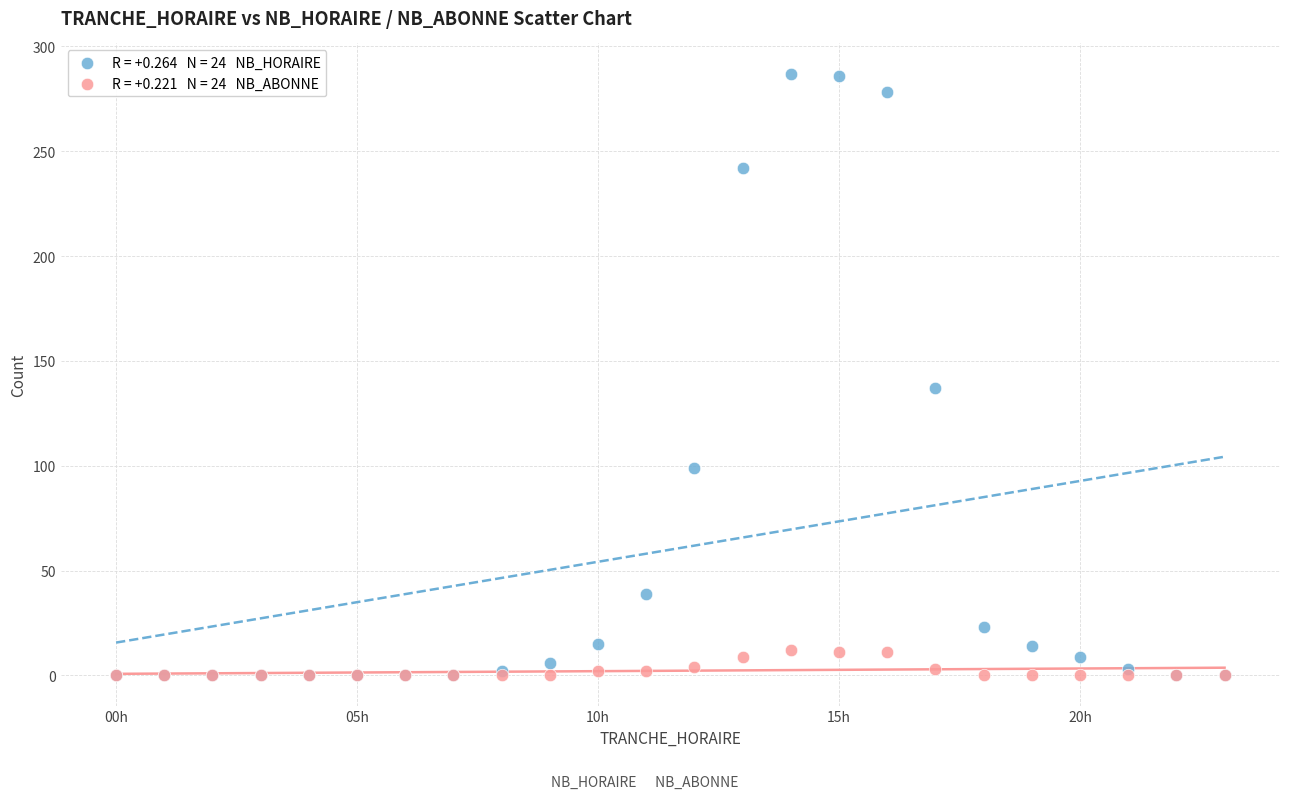

Across all series, what Y value is closest to 143?

137